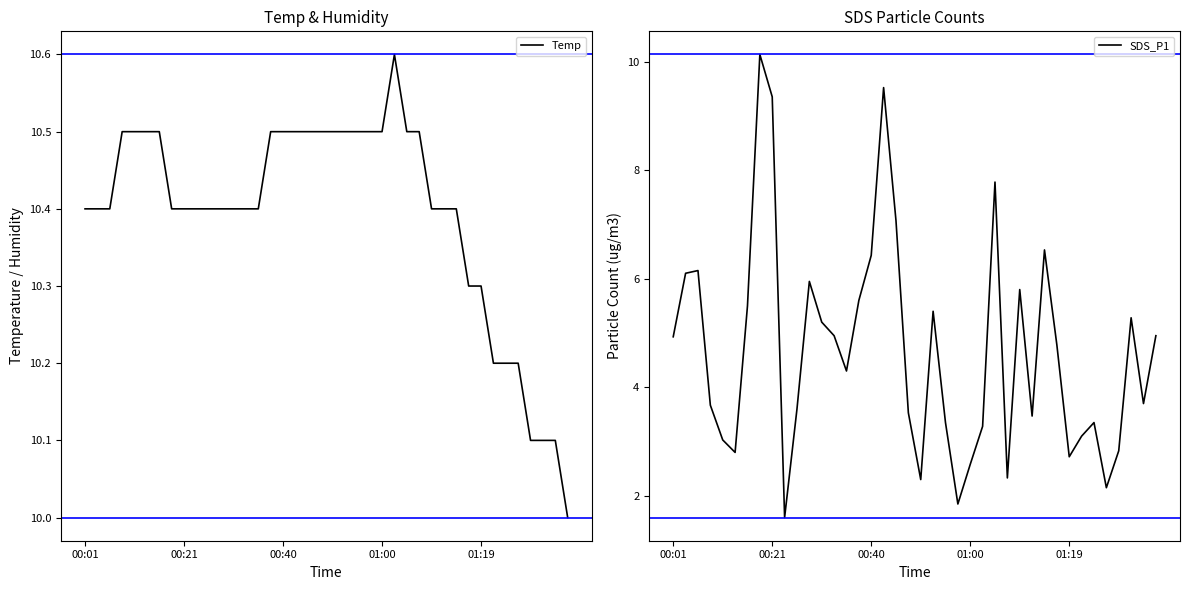

What are all the series names shown in the legend?

Temp, SDS_P1